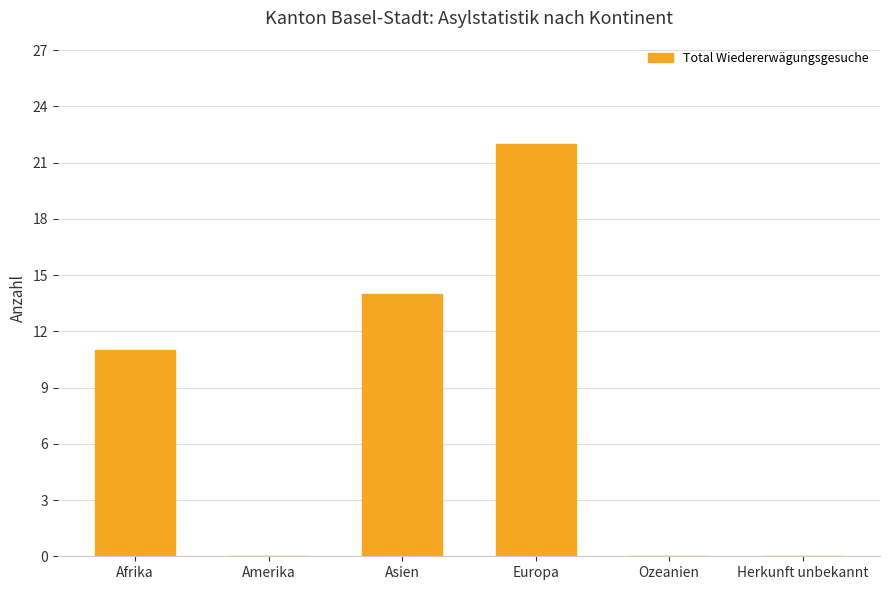

What is the approximate value at Europa?

22